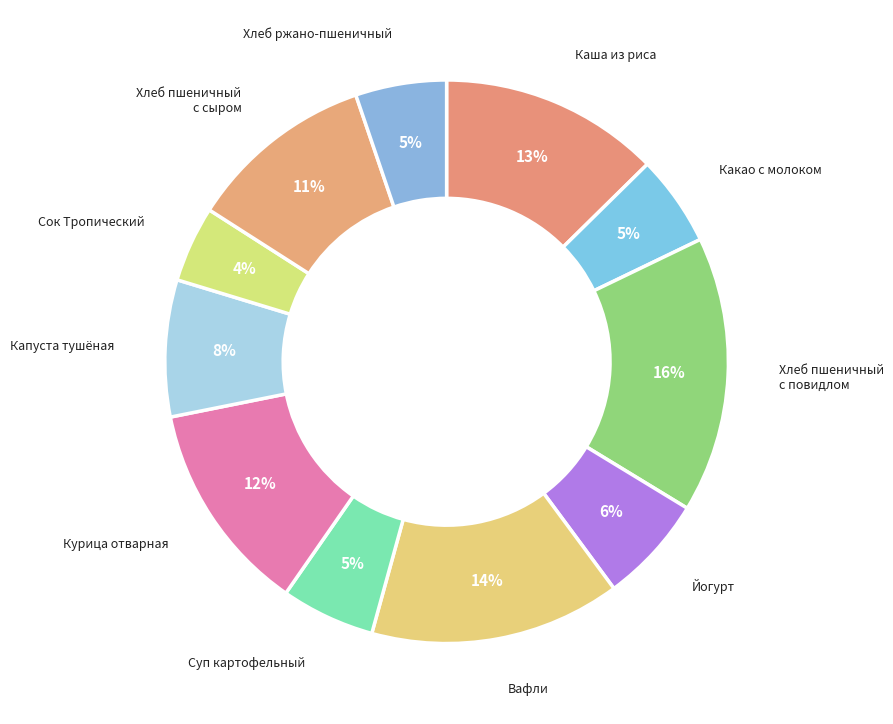

How many segments does this pie chart have?

11